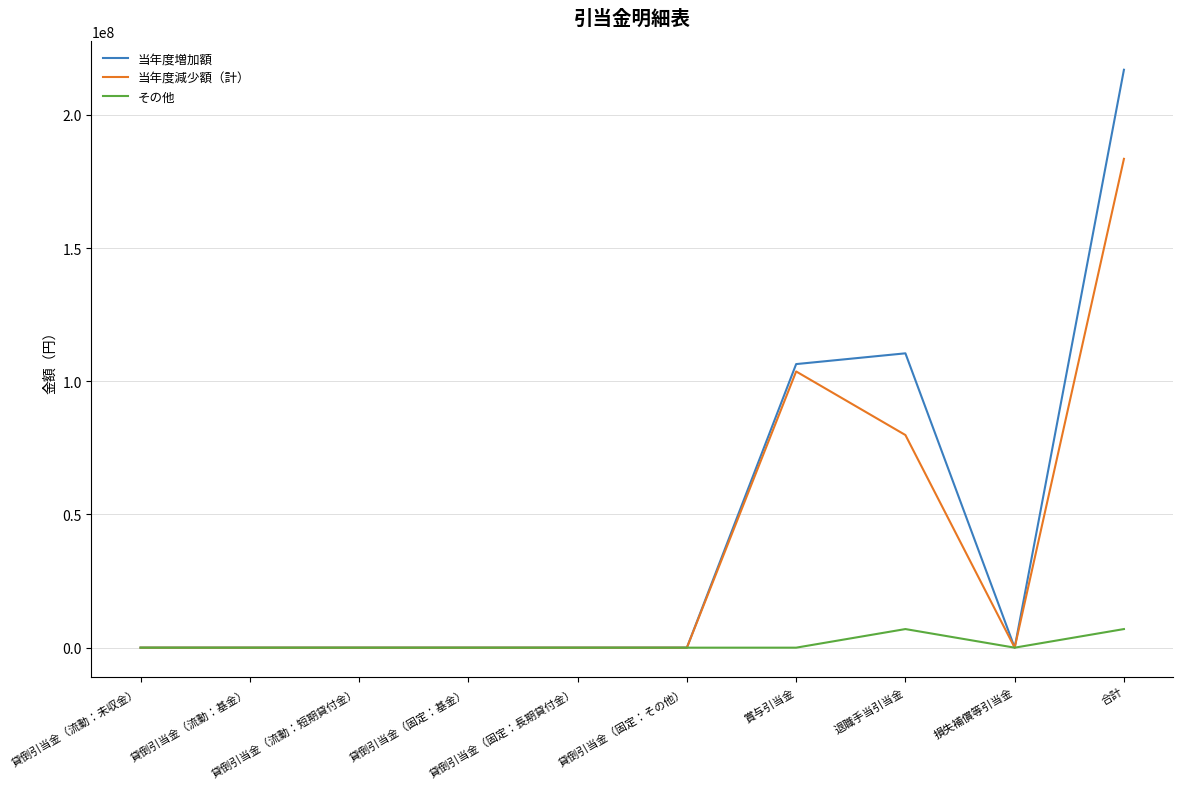

What is the difference between the maximum and minimum values in the 当年度増加額 series?

216982535